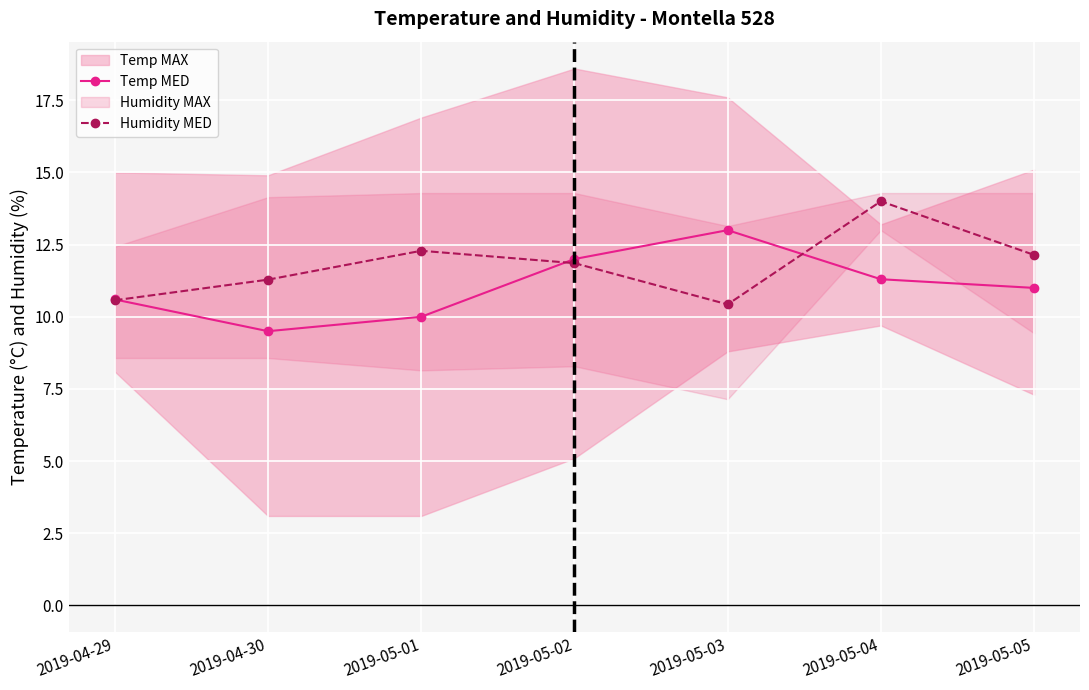

Reading right to left, what are all the values shown in this chart?

Temp MED: 11.0	11.3	13.0	12.0	10.0	9.5	10.6
Humidity MED: 12.1	14.0	10.4	11.9	12.3	11.3	10.6